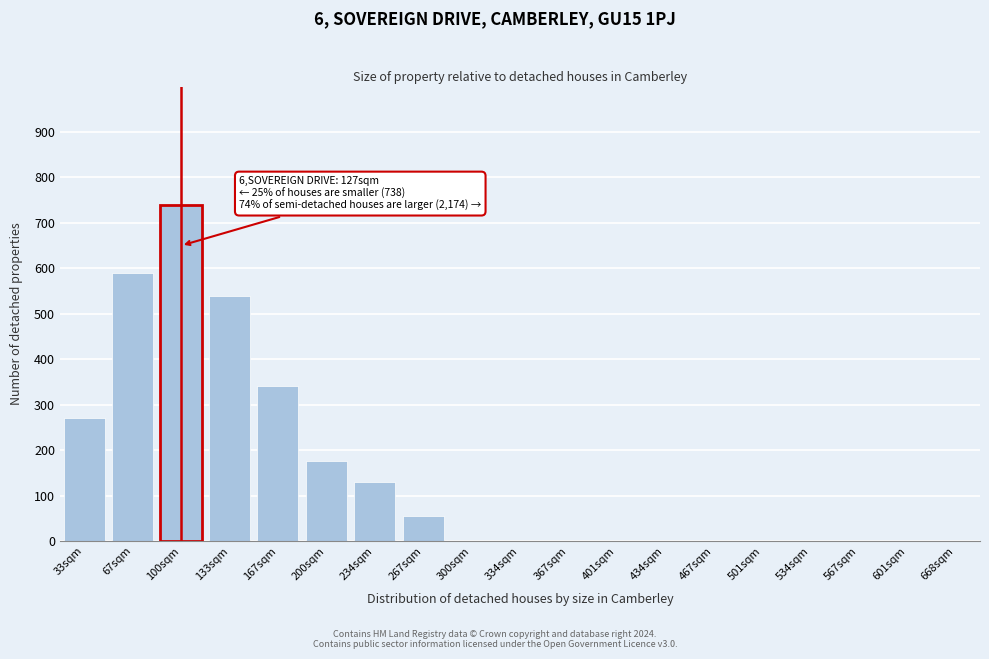

Reading left to right, transcribe all the data shown in this chart.

33sqm=270	67sqm=590	100sqm=740	133sqm=540	167sqm=340	200sqm=175	234sqm=130	267sqm=55	300sqm=0	334sqm=0	367sqm=0	401sqm=0	434sqm=0	467sqm=0	501sqm=0	534sqm=0	567sqm=0	601sqm=0	668sqm=0